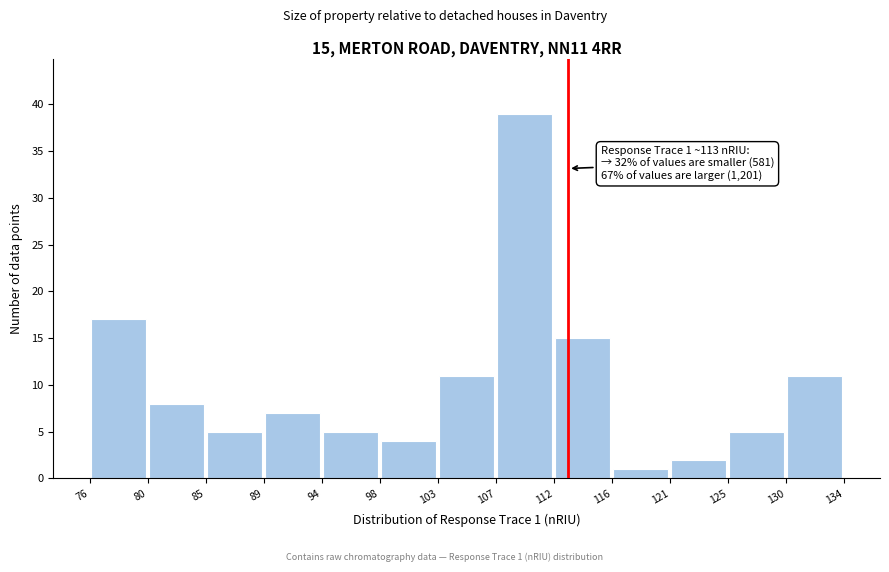

Over which range of the x-axis is the bar tallest?

107 to 112